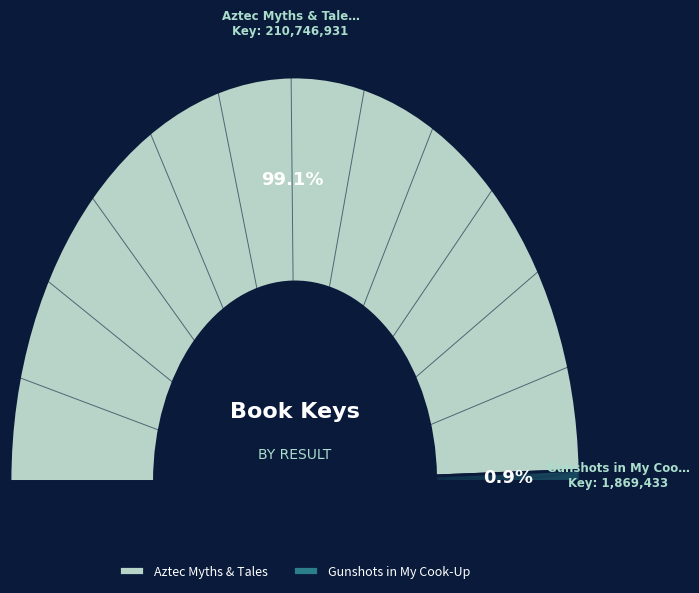

What percentage is the Gunshots in My Cook-Up slice, to the nearest percent?

1%